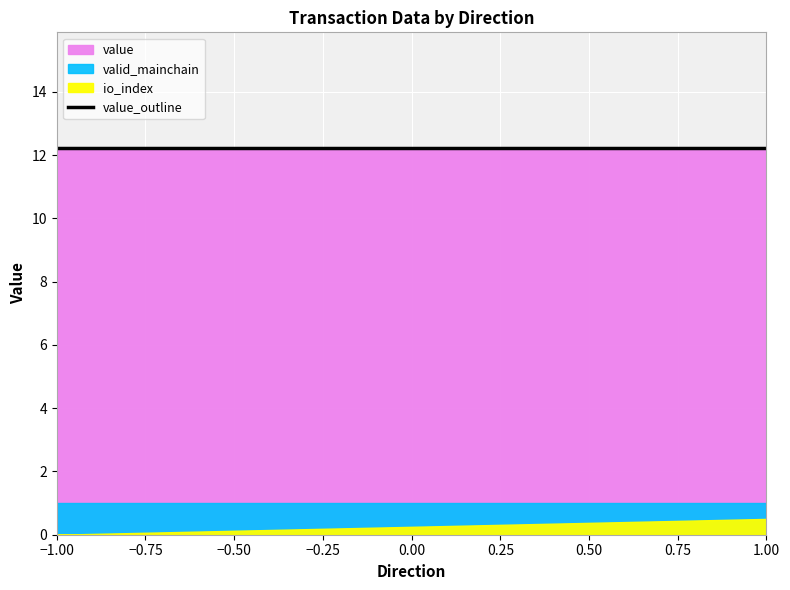

Is the value of value at -1 greater than the value of valid_mainchain at 1?

Yes